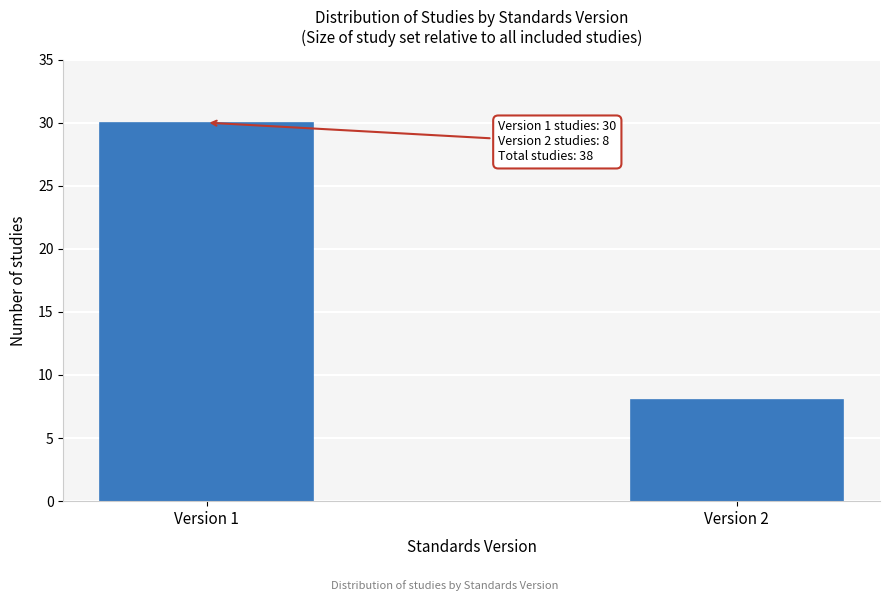

Reading left to right, what are all the values shown in this chart?

Version 1=30	Version 2=8